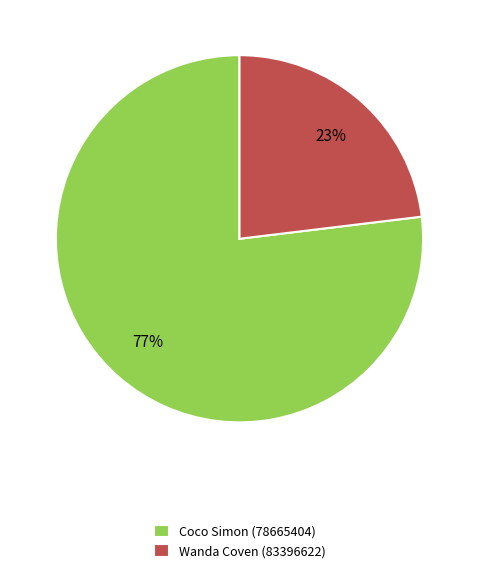

Combined, do Coco Simon (78665404) and Wanda Coven (83396622) account for over 50%?

Yes